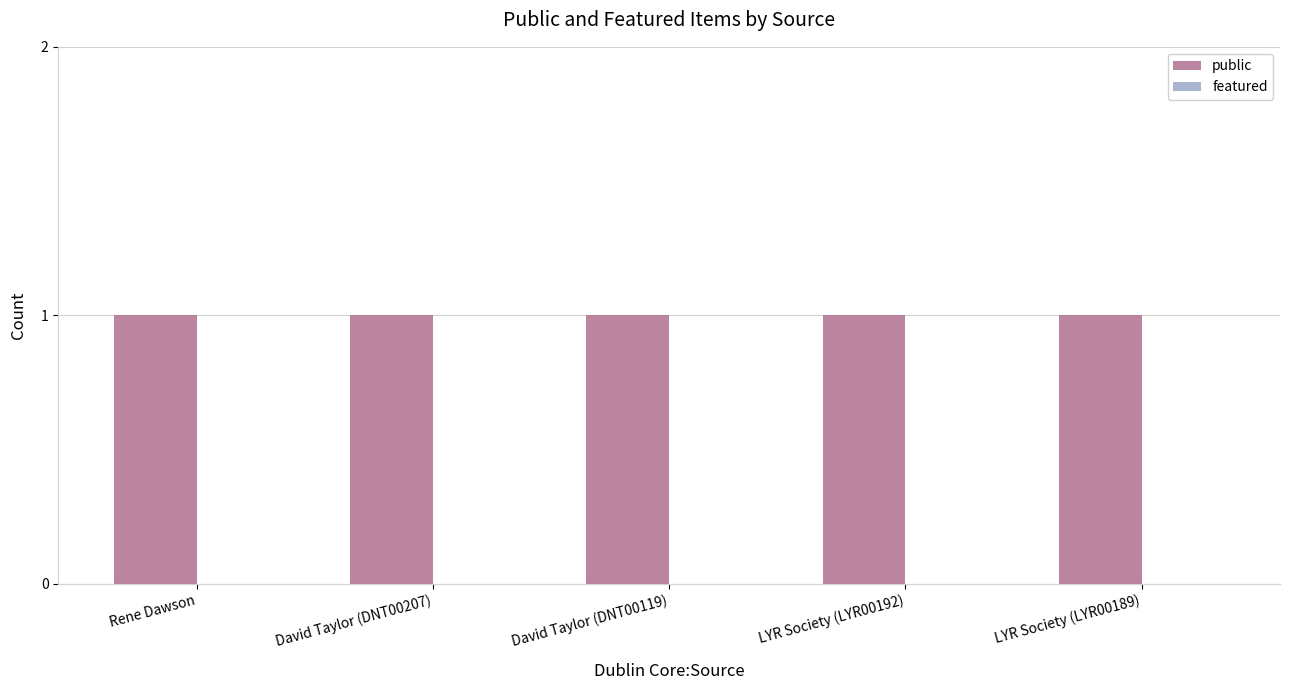

At which label is featured closest to 0?

Rene Dawson